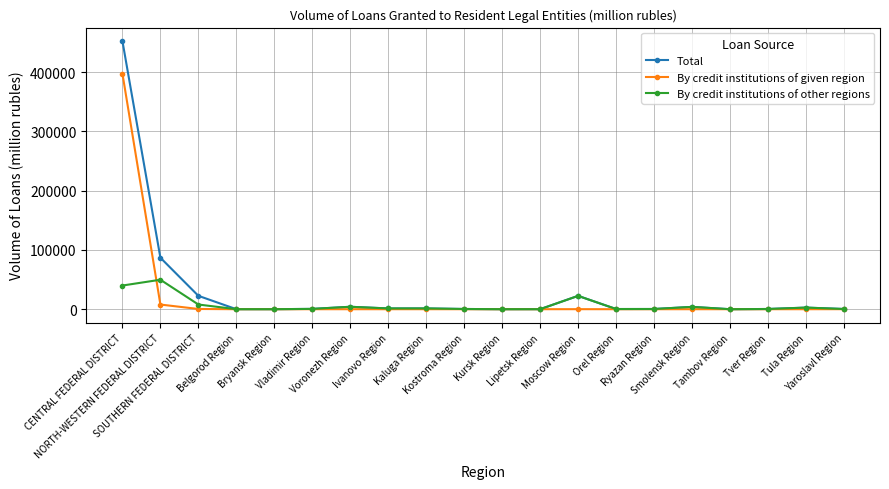

What is the label of the 17th point from the left?

Tambov Region